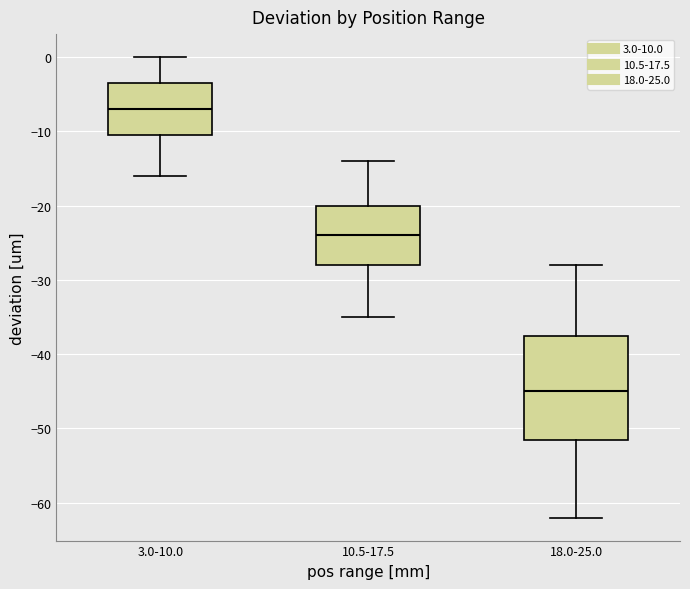

Where is the upper edge of the box for 10.5-17.5 on the y-axis? The values are not printed on the chart, so give them approximately, as read against the axis.

-20